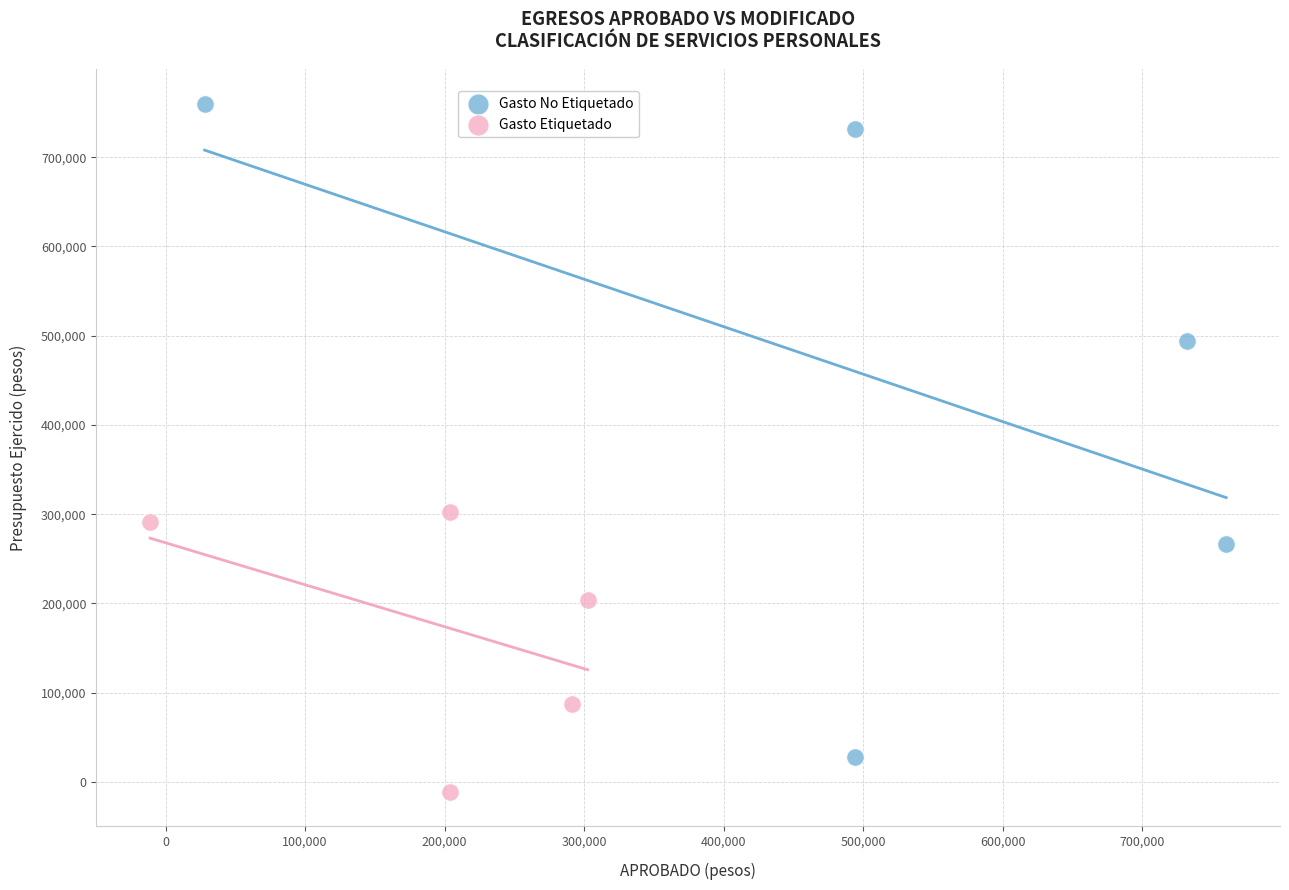

Which series reaches the maximum Y coordinate?

Gasto No Etiquetado